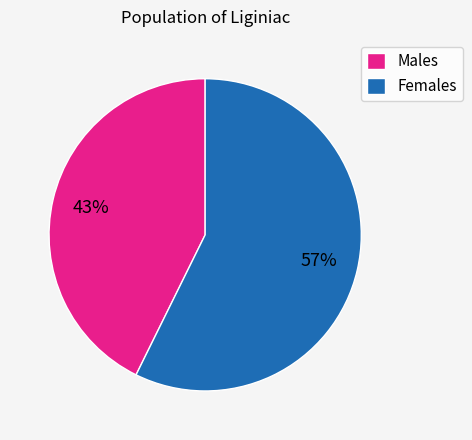

Rank the categories by value from highest to lowest.

Females, Males